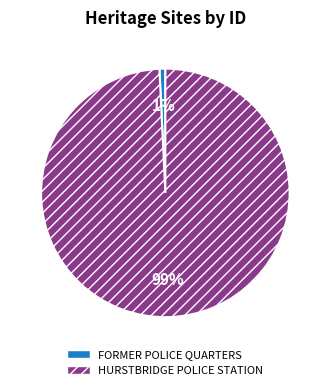

Which category accounts for the majority?

HURSTBRIDGE POLICE STATION